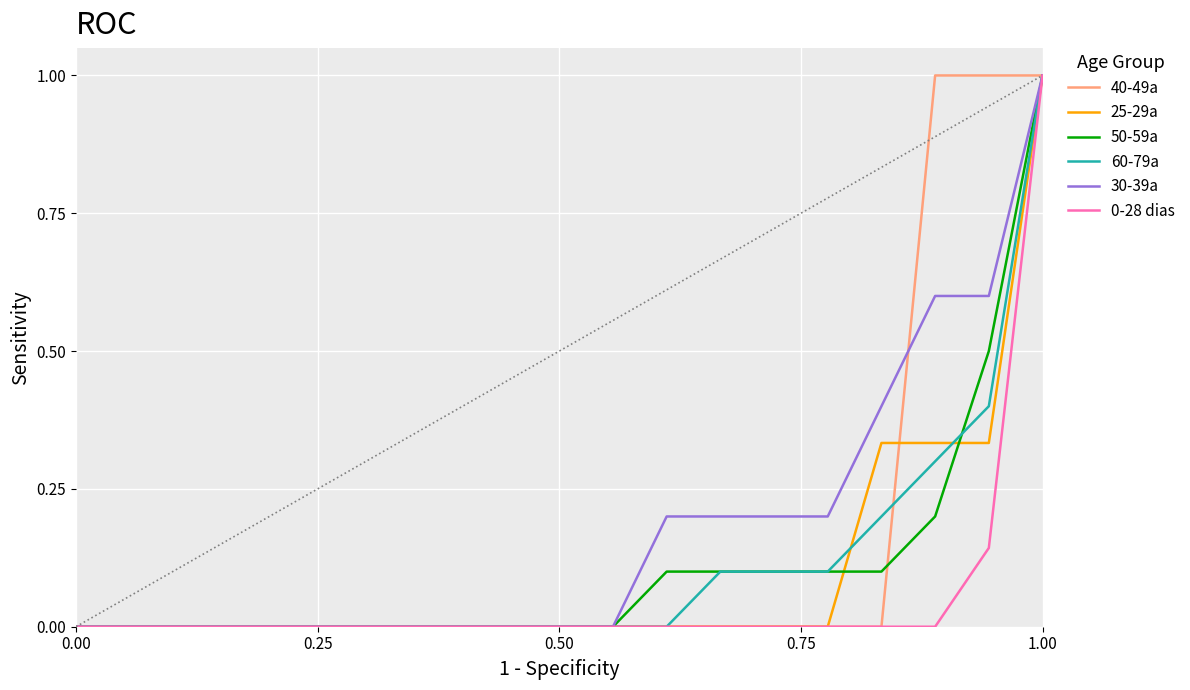

What is the maximum value for 50-59a?

1.0